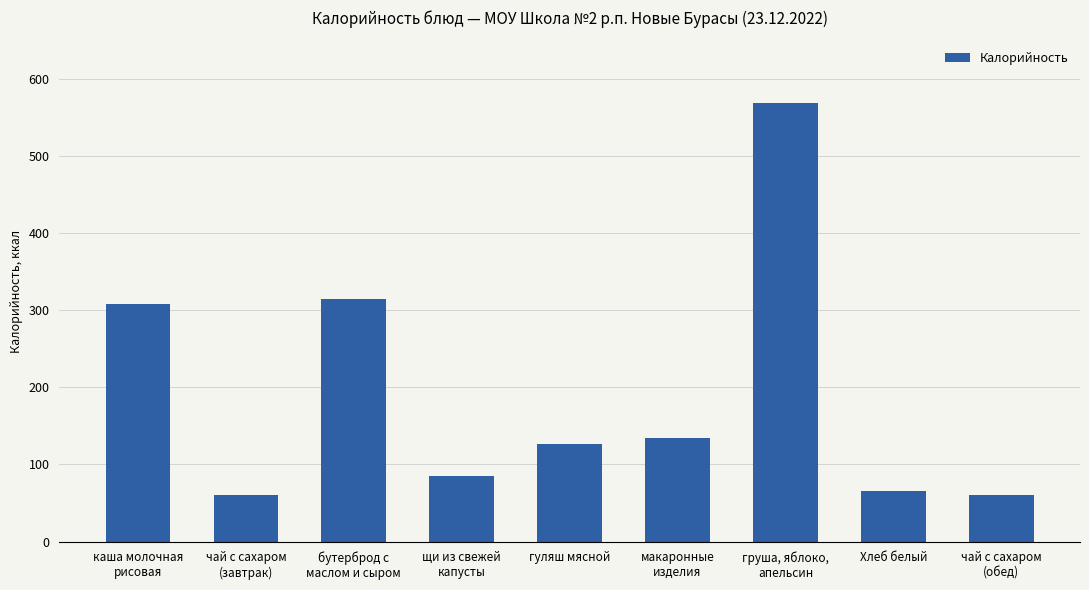

Are the bars horizontal?

No